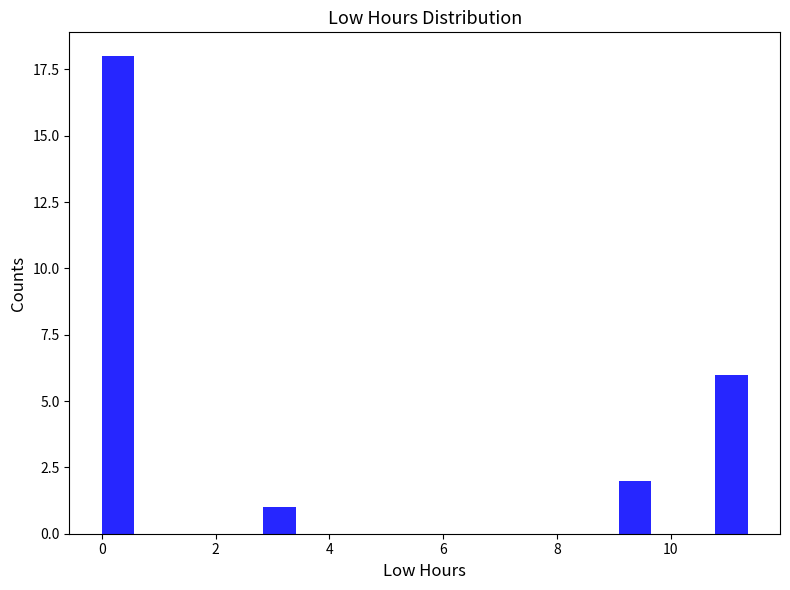

Around what value on the x-axis is the tallest bar? Give the approximate position of its centre, as read against the axis.

0.2